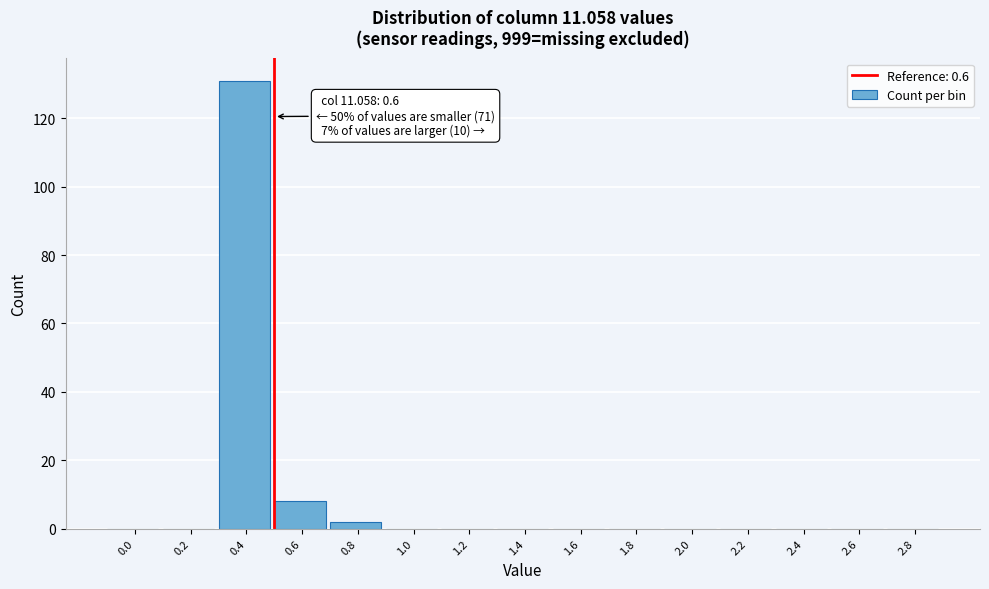

Reading left to right, extract all data points from this chart.

0.0=0	0.2=0	0.4=131	0.6=8	0.8=2	1.0=0	1.2=0	1.4=0	1.6=0	1.8=0	2.0=0	2.2=0	2.4=0	2.6=0	2.8=0